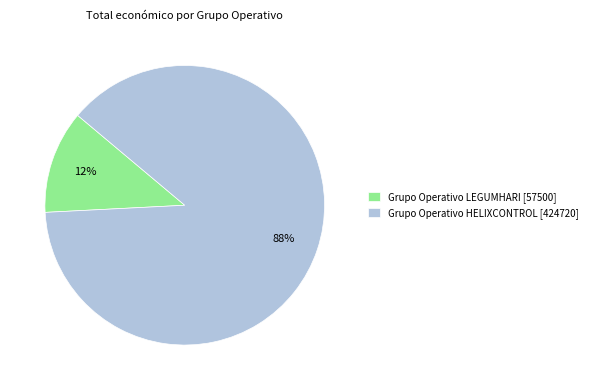

Which category has the smallest portion of the pie?

Grupo Operativo LEGUMHARI